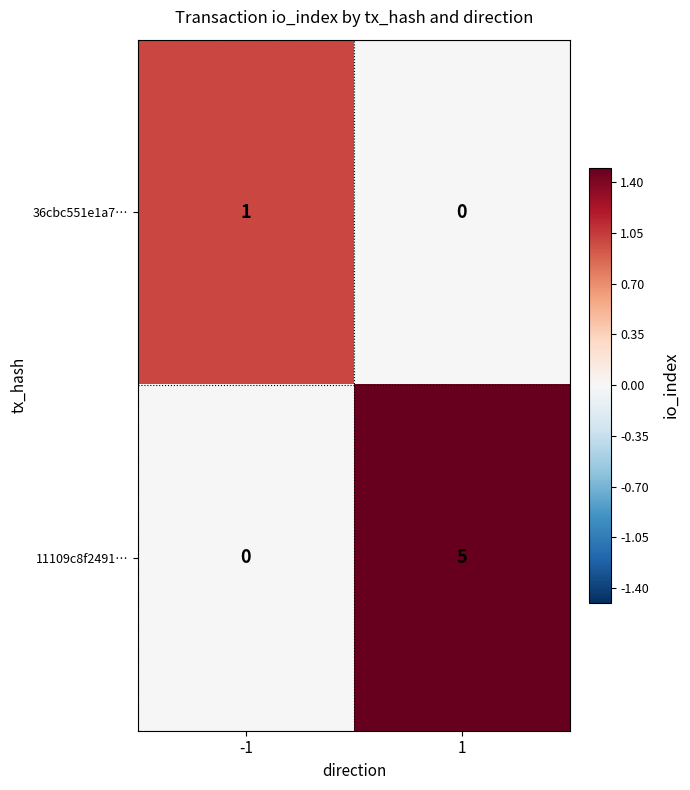

Is it true that 36cbc551e1a7… equals -1 at 1?

False